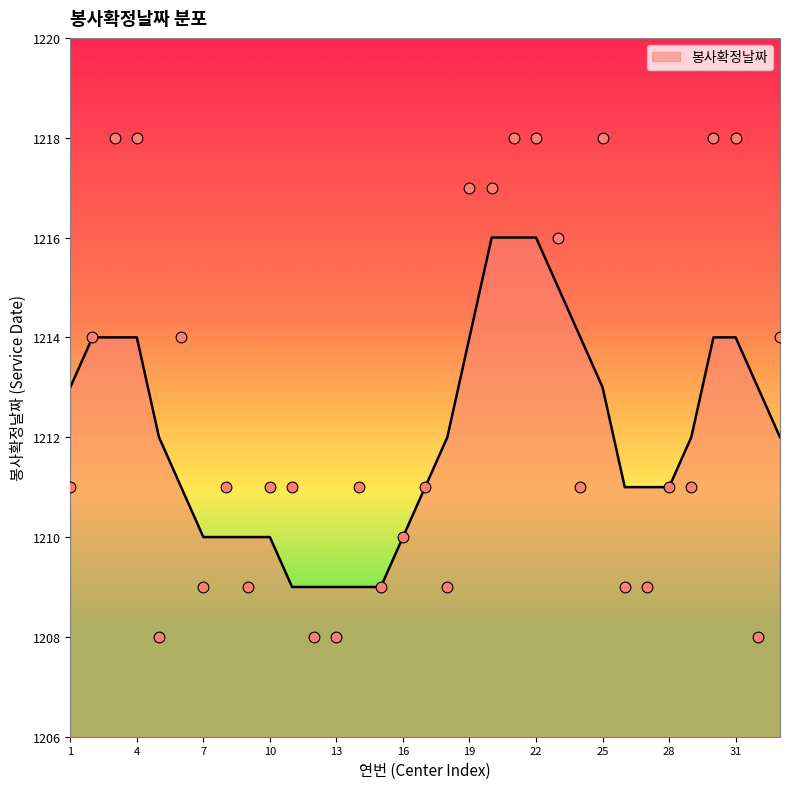

Which has a higher value, 25 or 22?

25